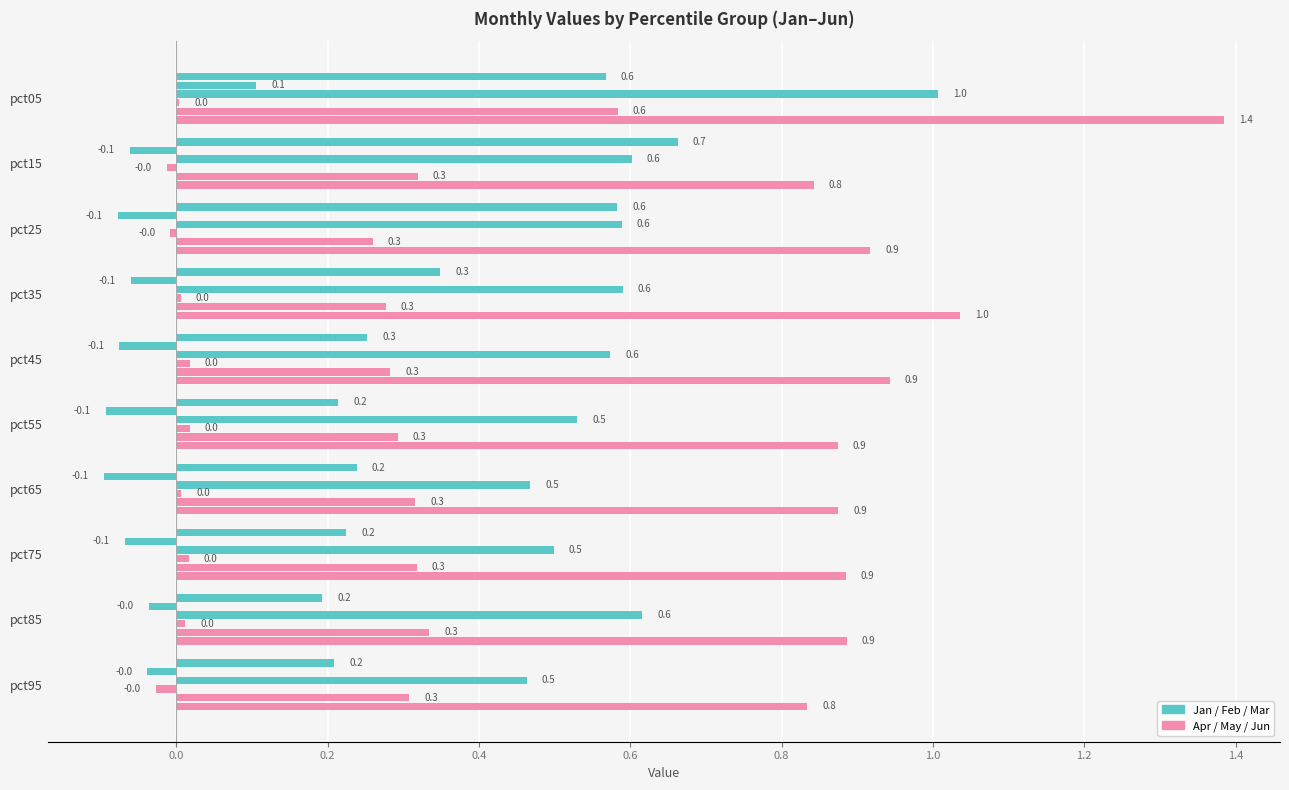

Reading left to right, transcribe all the data shown in this chart.

Jan: pct05=0.6	pct15=0.7	pct25=0.6	pct35=0.3	pct45=0.3	pct55=0.2	pct65=0.2	pct75=0.2	pct85=0.2	pct95=0.2
Feb: pct05=0.1	pct15=-0.1	pct25=-0.1	pct35=-0.1	pct45=-0.1	pct55=-0.1	pct65=-0.1	pct75=-0.1	pct85=-0.0	pct95=-0.0
Mar: pct05=1.0	pct15=0.6	pct25=0.6	pct35=0.6	pct45=0.6	pct55=0.5	pct65=0.5	pct75=0.5	pct85=0.6	pct95=0.5
Apr: pct05=0.0	pct15=-0.0	pct25=-0.0	pct35=0.0	pct45=0.0	pct55=0.0	pct65=0.0	pct75=0.0	pct85=0.0	pct95=-0.0
May: pct05=0.6	pct15=0.3	pct25=0.3	pct35=0.3	pct45=0.3	pct55=0.3	pct65=0.3	pct75=0.3	pct85=0.3	pct95=0.3
Jun: pct05=1.4	pct15=0.8	pct25=0.9	pct35=1.0	pct45=0.9	pct55=0.9	pct65=0.9	pct75=0.9	pct85=0.9	pct95=0.8